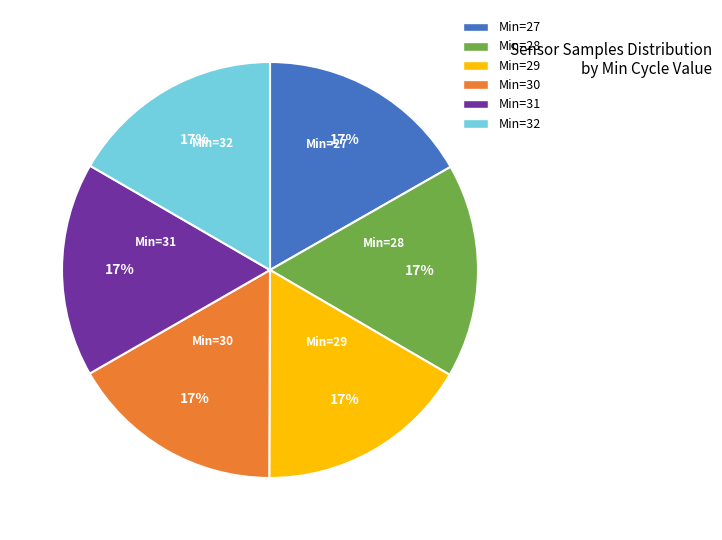

To the nearest percent, what is the average slice percentage?

17%